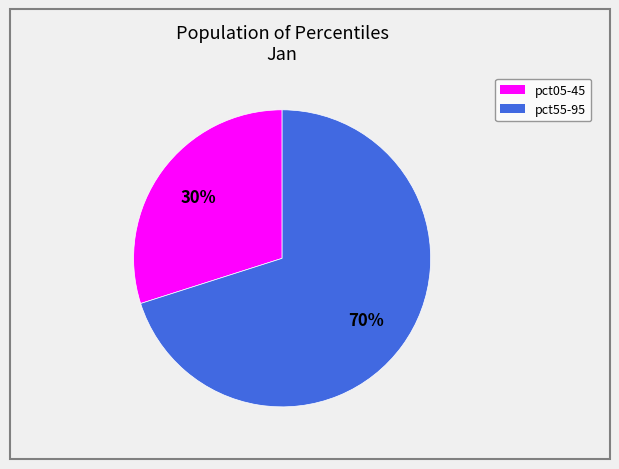

To the nearest percent, what is the difference between the largest and smallest slice percentages?

40%